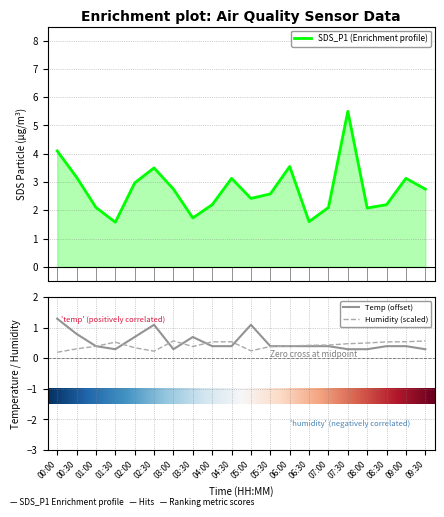

What is the average value of the SDS_P1 series?

2.8